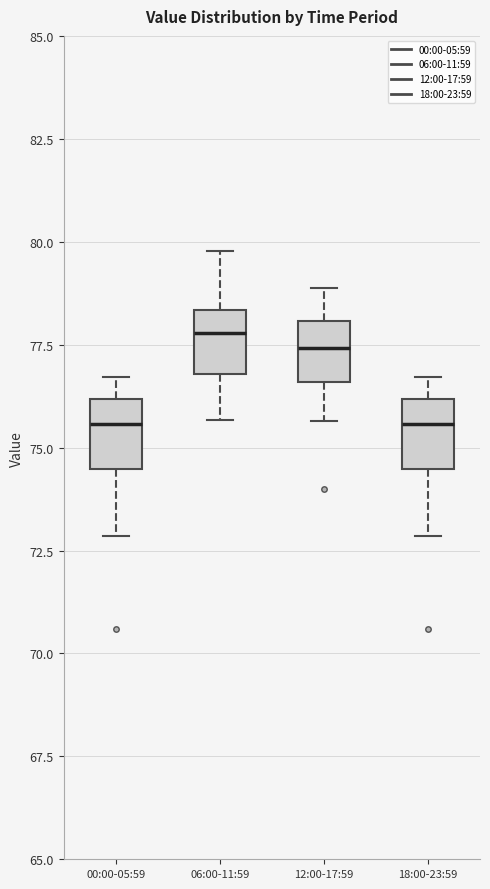

Reading left to right, transcribe this box plot: for each box, give where its median line is, the range the box spans, and where its two whiskers end, as read against the y-axis. The values are not printed on the chart, so give them approximately, as read against the axis.

00:00-05:59: median 75.5, box 74.5 to 76.0, whiskers 73.0 to 76.5
06:00-11:59: median 78.0, box 77.0 to 78.5, whiskers 75.5 to 80.0
12:00-17:59: median 77.5, box 76.5 to 78.0, whiskers 75.5 to 79.0
18:00-23:59: median 75.5, box 74.5 to 76.0, whiskers 73.0 to 76.5